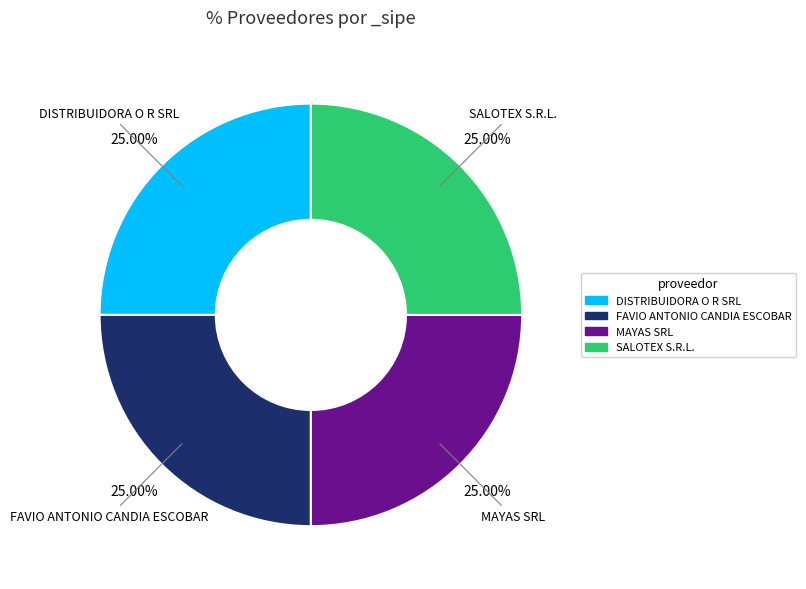

Is there any slice that represents more than half of the pie?

No